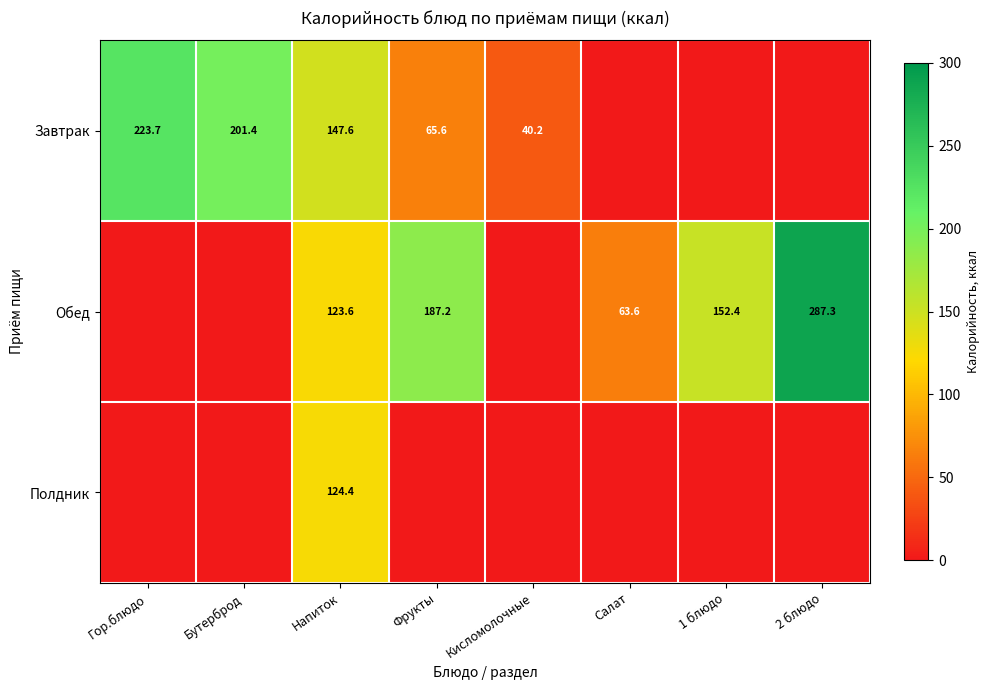

What is the spread (max minus min) of values at Фрукты?

187.2